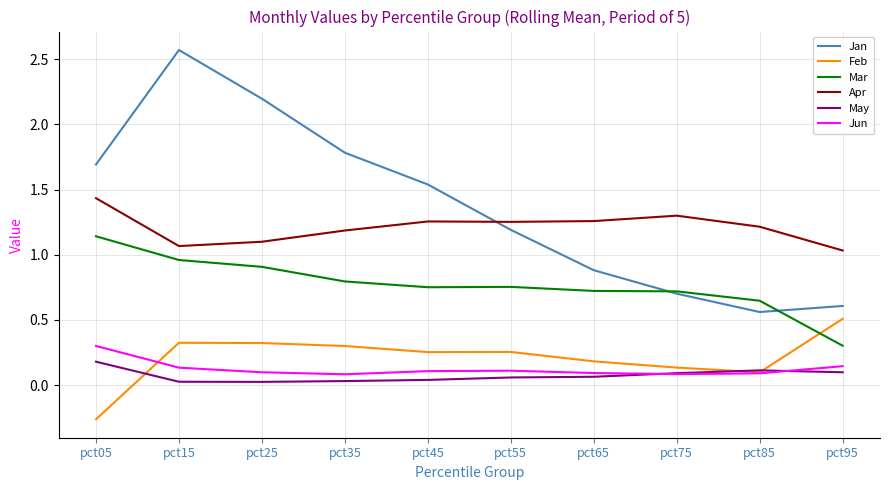

At how many categories does at least one series exceed 2?

2